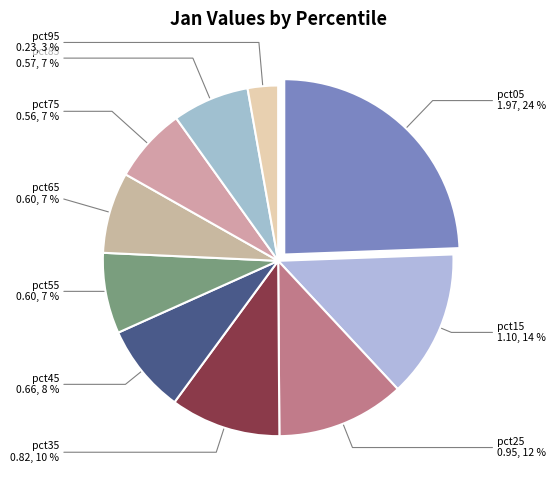

How many segments does this pie chart have?

10